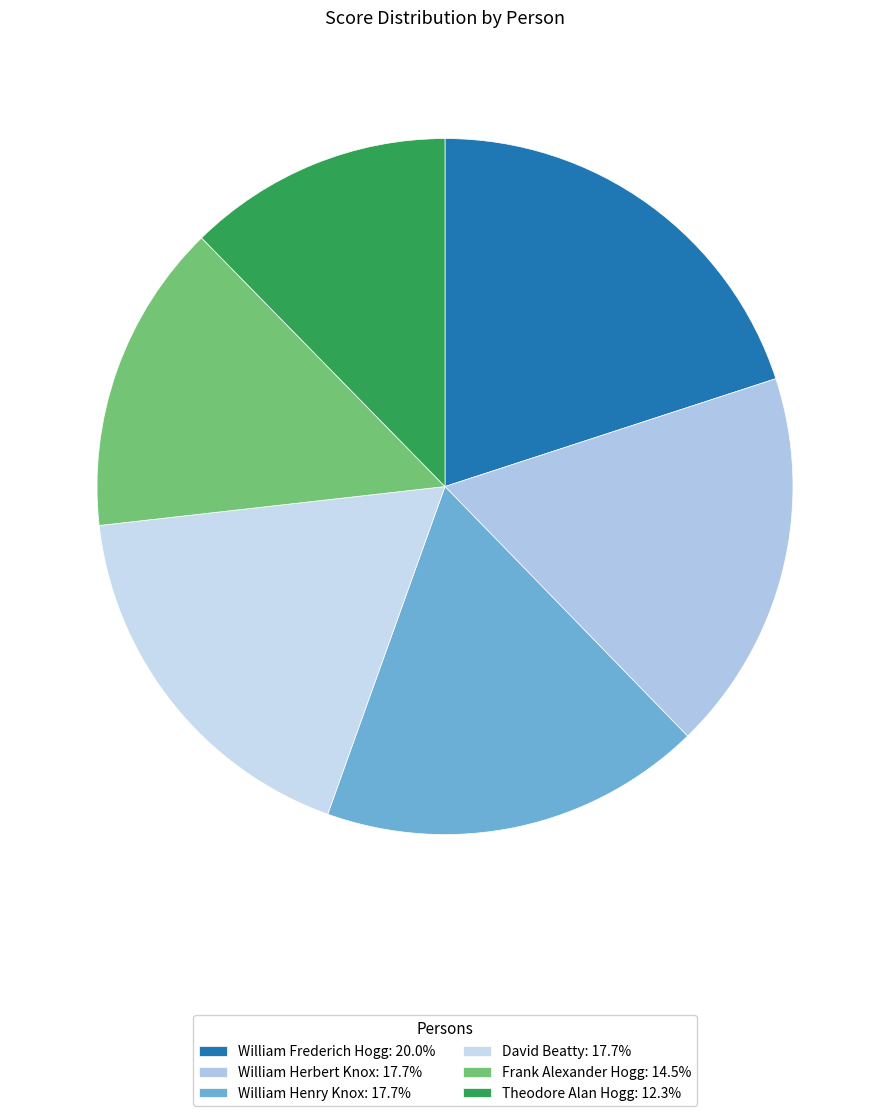

Is it true that William Frederich Hogg is 20% of the pie?

True